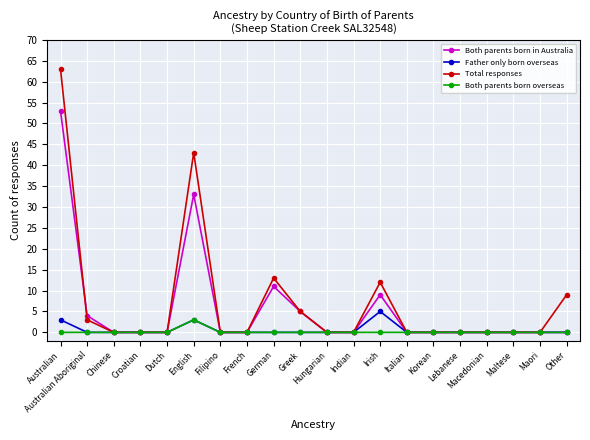

The Both parents born in Australia series shows 28 at Chinese. True or false?

False